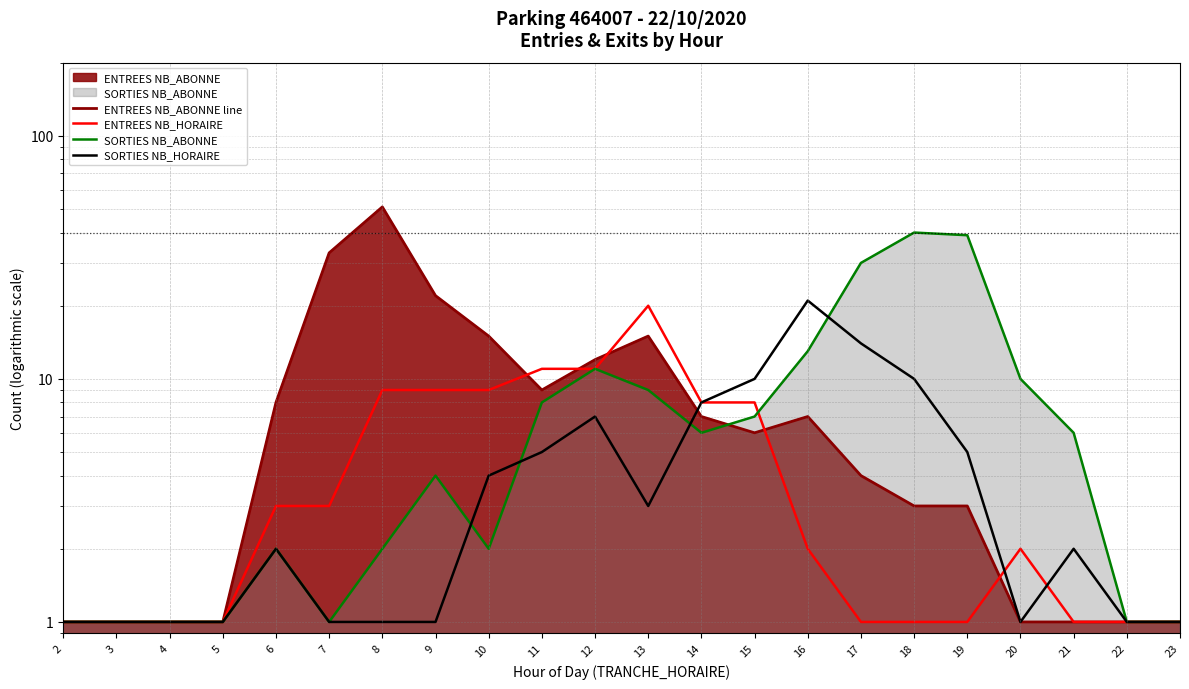

Reading left to right, extract all data points from this chart.

ENTREES NB_ABONNE line: 2=1	3=1	4=1	5=1	6=8	7=33	8=51	9=22	10=15	11=9	12=12	13=15	14=7	15=6	16=7	17=4	18=3	19=3	20=1	21=1	22=1	23=1
ENTREES NB_HORAIRE: 2=1	3=1	4=1	5=1	6=3	7=3	8=9	9=9	10=9	11=11	12=11	13=20	14=8	15=8	16=2	17=1	18=1	19=1	20=2	21=1	22=1	23=1
SORTIES NB_ABONNE: 2=1	3=1	4=1	5=1	6=2	7=1	8=2	9=4	10=2	11=8	12=11	13=9	14=6	15=7	16=13	17=30	18=40	19=39	20=10	21=6	22=1	23=1
SORTIES NB_HORAIRE: 2=1	3=1	4=1	5=1	6=2	7=1	8=1	9=1	10=4	11=5	12=7	13=3	14=8	15=10	16=21	17=14	18=10	19=5	20=1	21=2	22=1	23=1